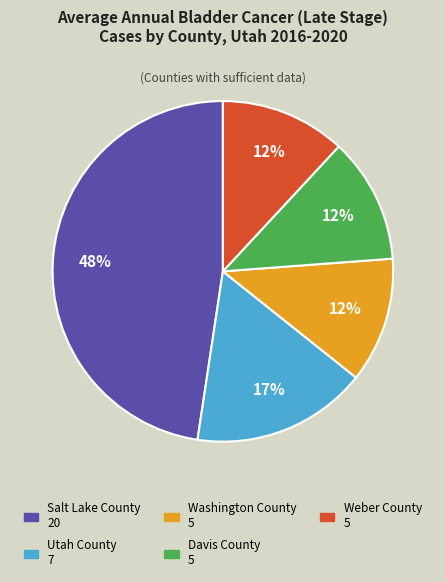

Between Davis County and Salt Lake County, which is larger?

Salt Lake County